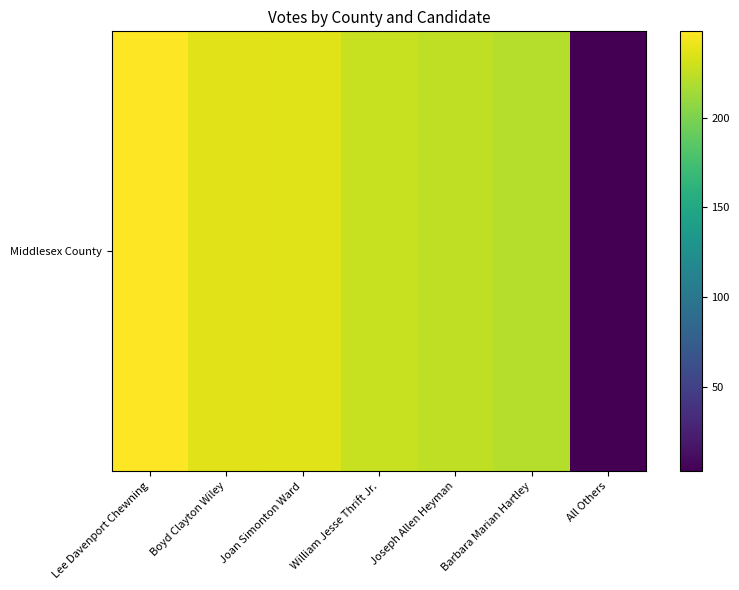

Which label corresponds to the largest value in the chart?

Lee Davenport Chewning